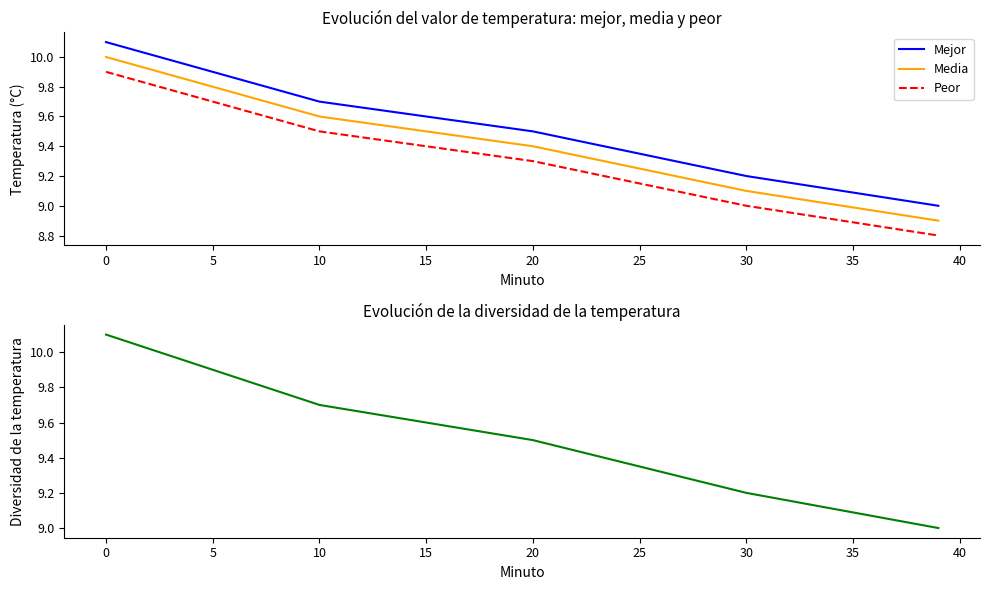

True or false: Media and Peor cross at least once.

False